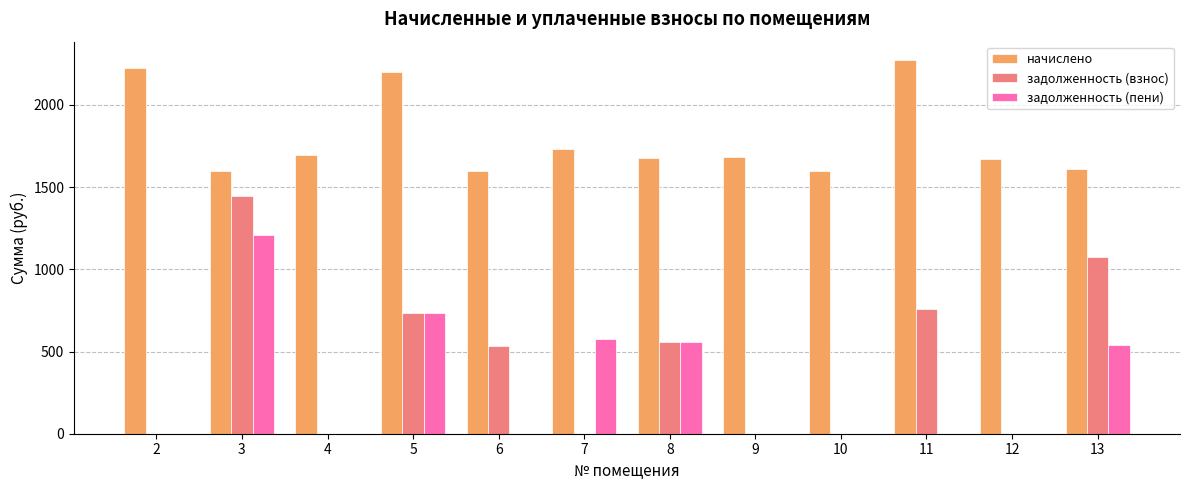

At which category is the sum across all series the highest?

3